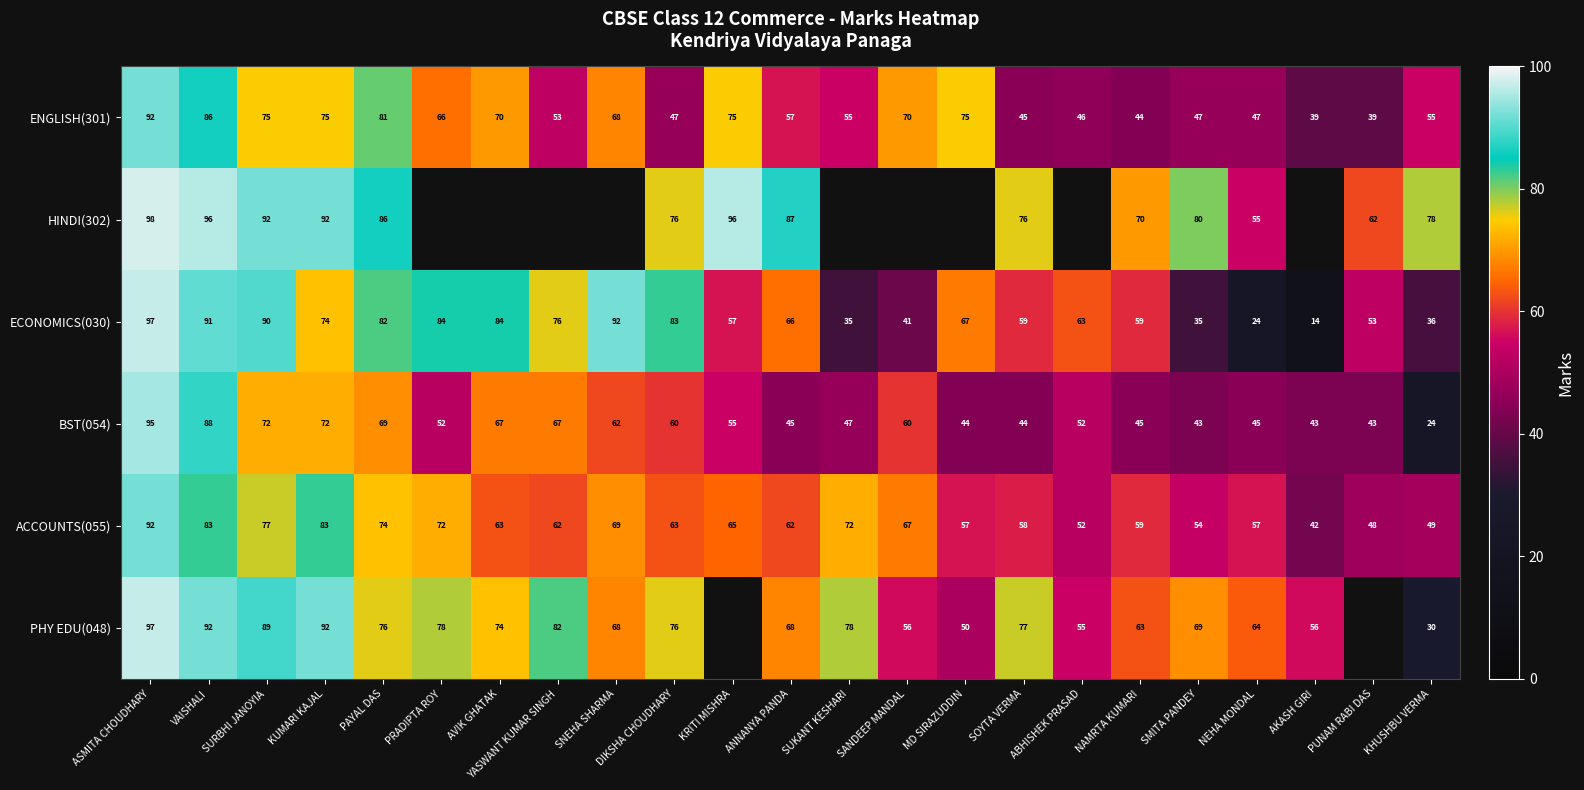

Is the value of BST(054) at MD SIRAZUDDIN greater than the value of HINDI(302) at SMITA PANDEY?

No